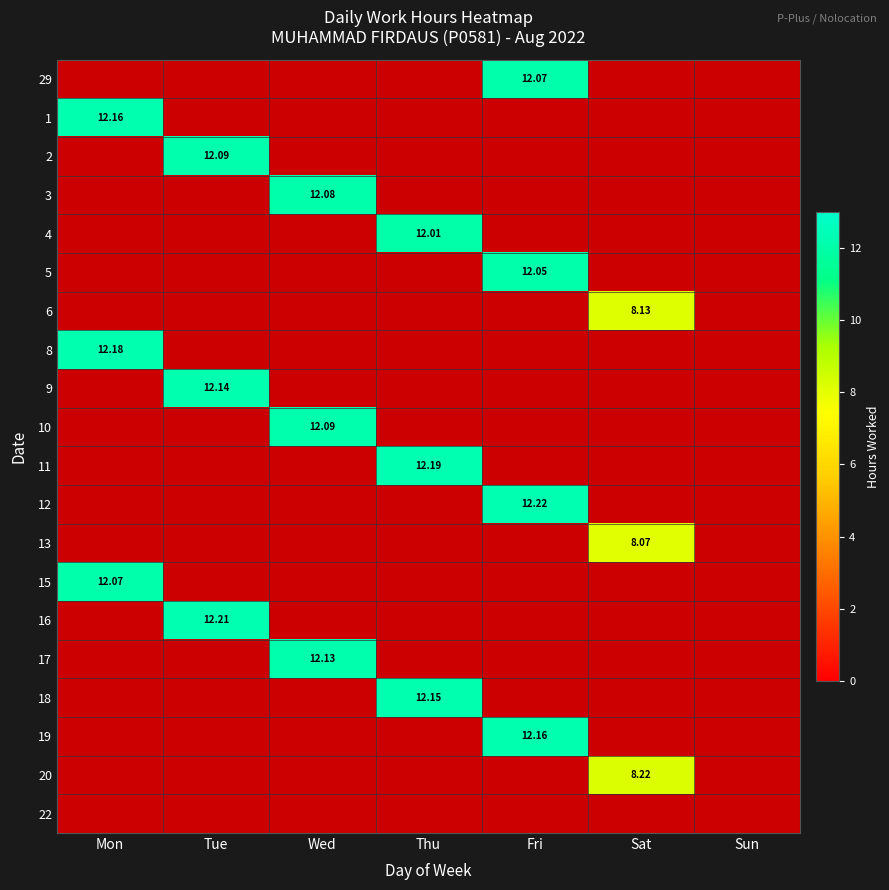

Which category has the highest value in the 12 series?

Mon